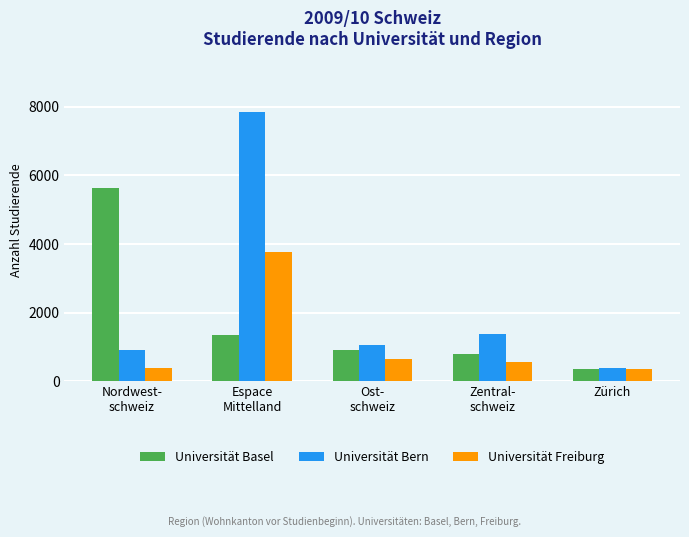

What is the spread (max minus min) of values at Zentral-
schweiz?

825